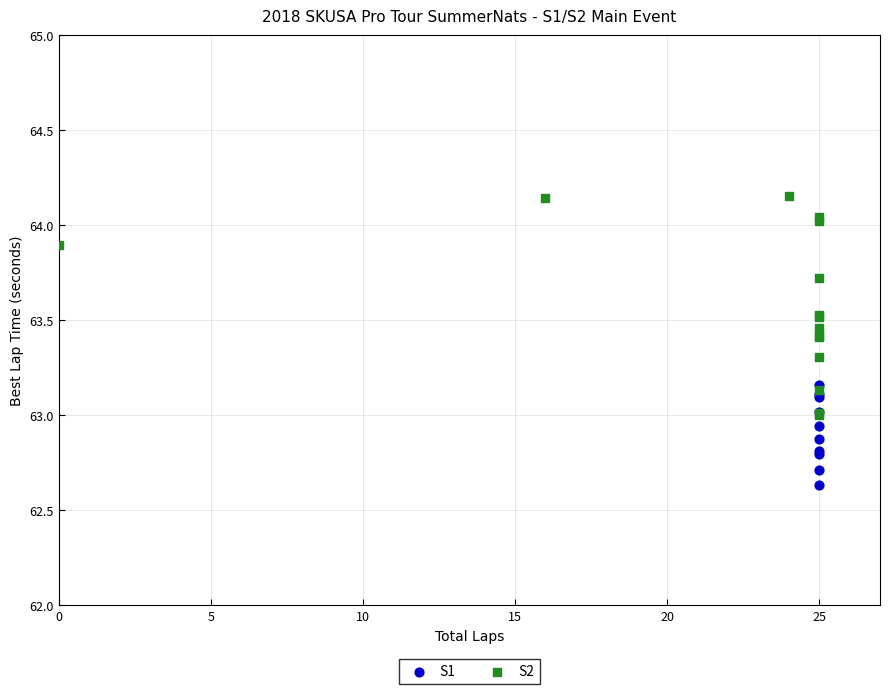

Which series reaches the minimum Y coordinate?

S1